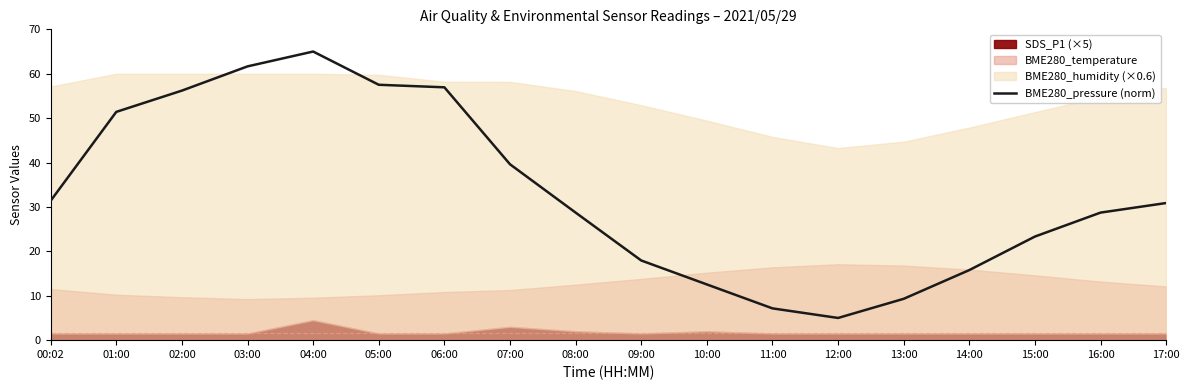

How many values are below 30?

9